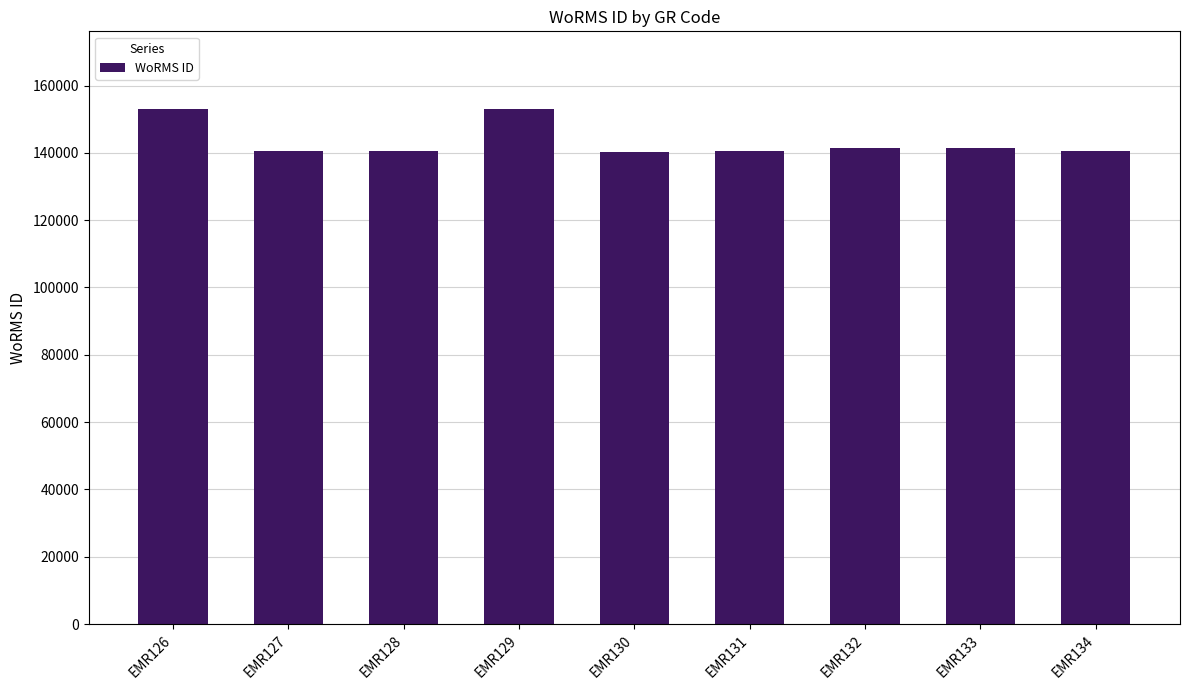

Where does the data first go above 140625?

EMR126